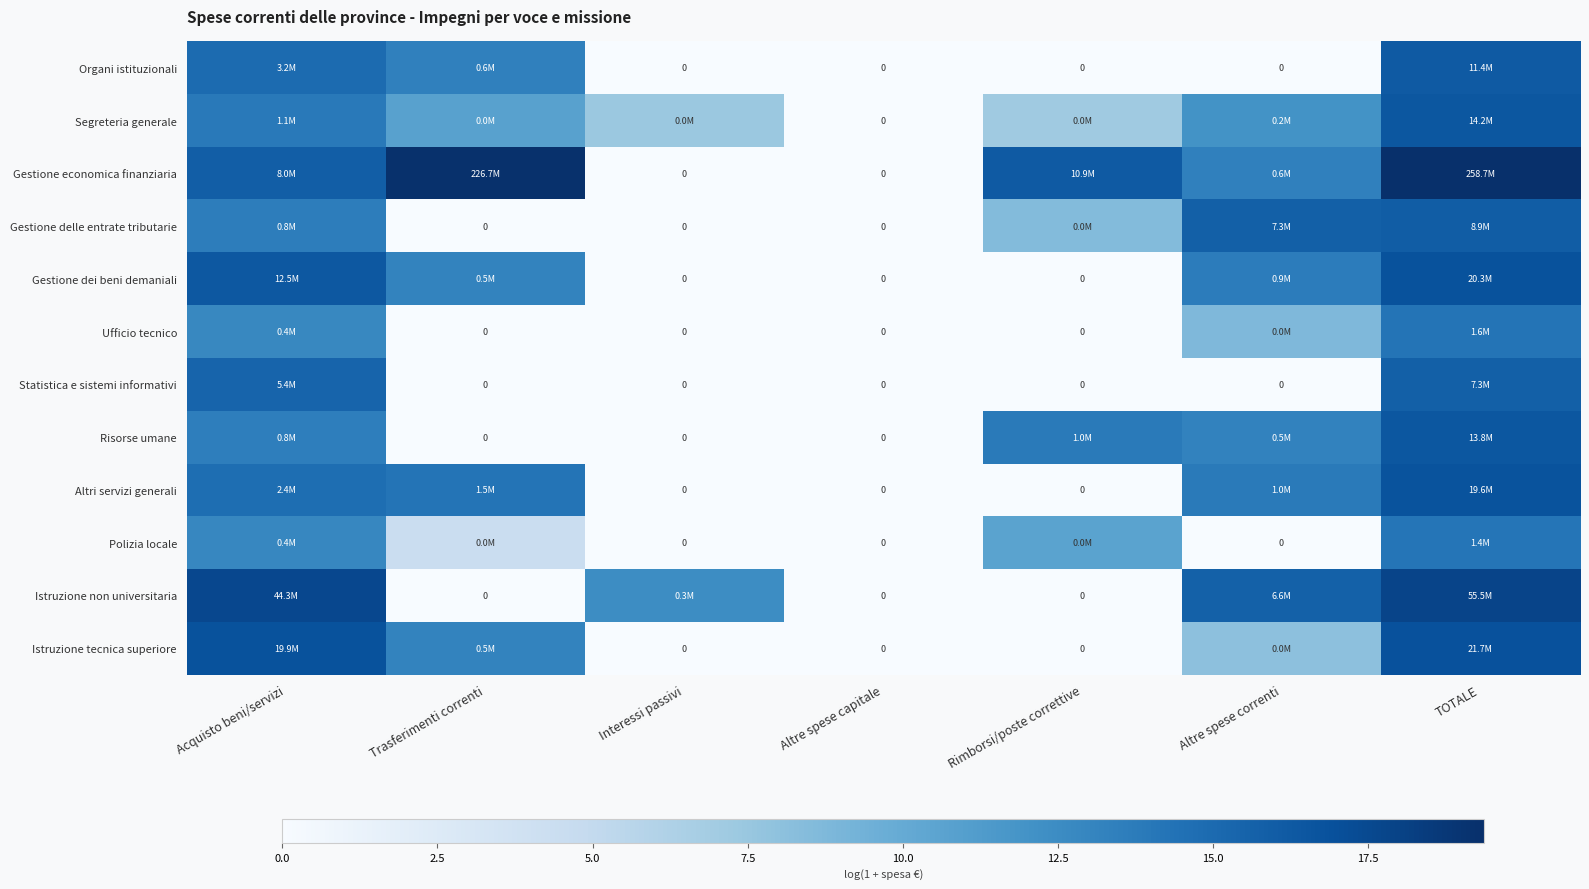

Count the number of categories in the chart.

7